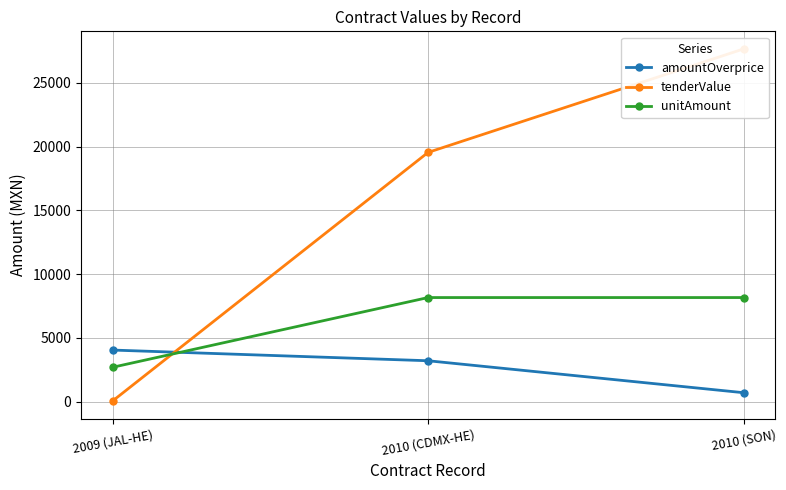

How many lines are shown in the chart?

3